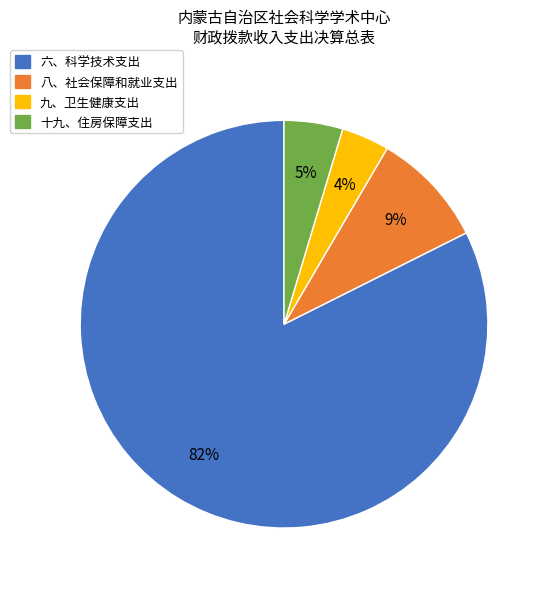

What is the largest slice in the pie chart?

六、科学技术支出